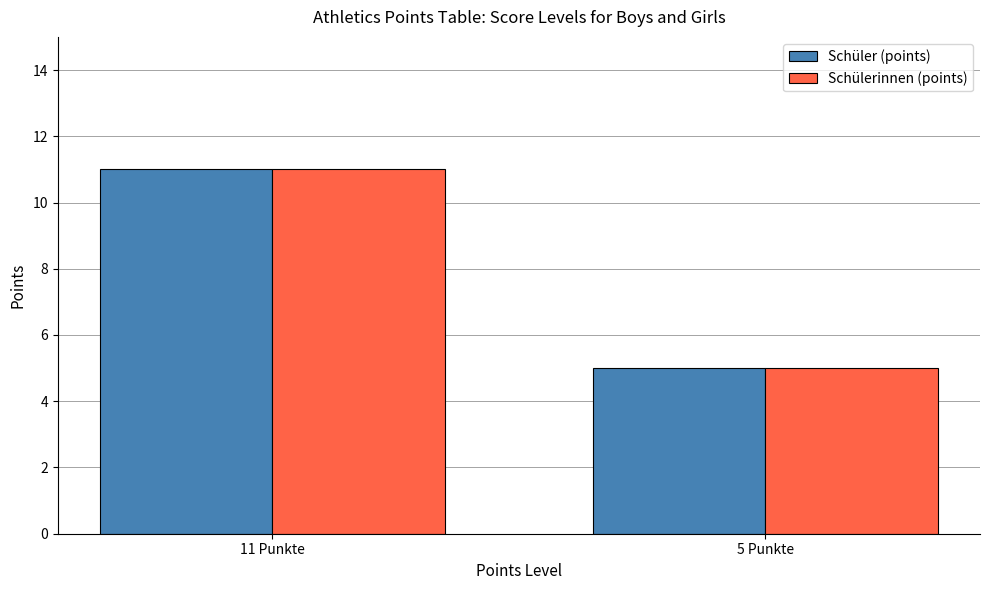

Does the chart contain stacked bars?

No